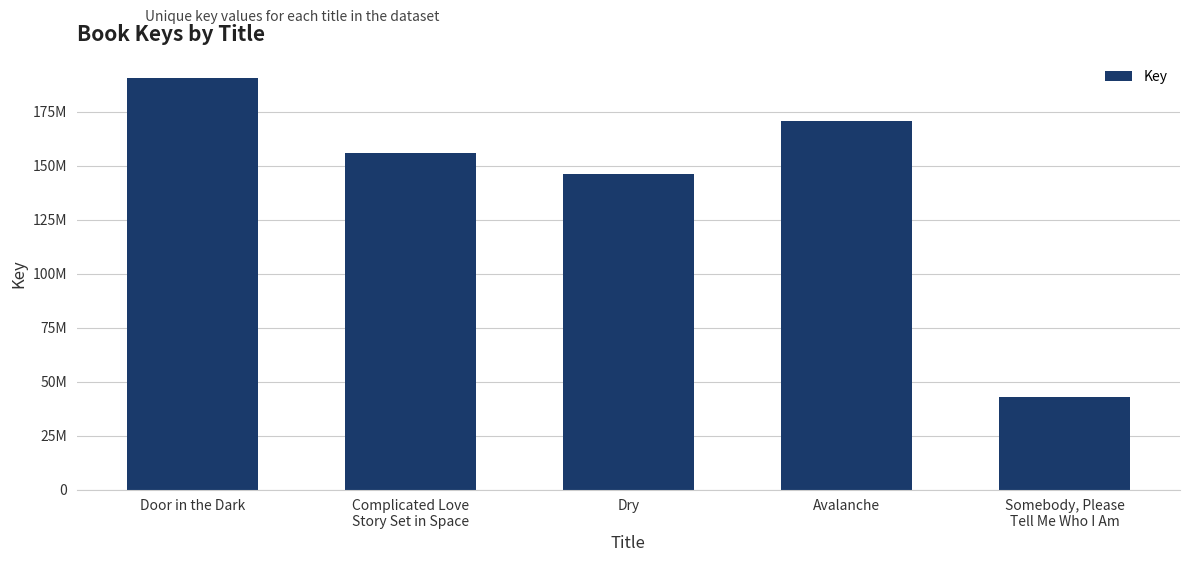

What is the label of the 5th bar from the right?

Door in the Dark